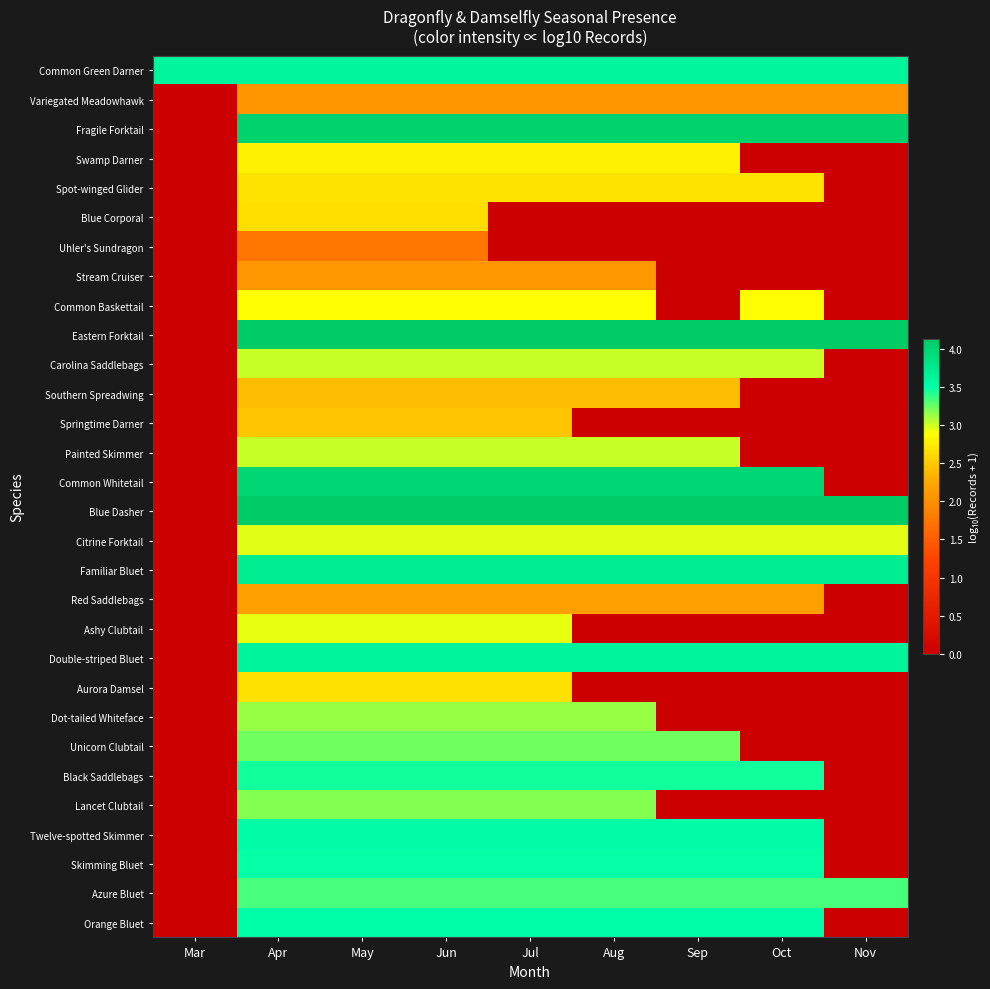

At which category is the sum across all series the highest?

Apr